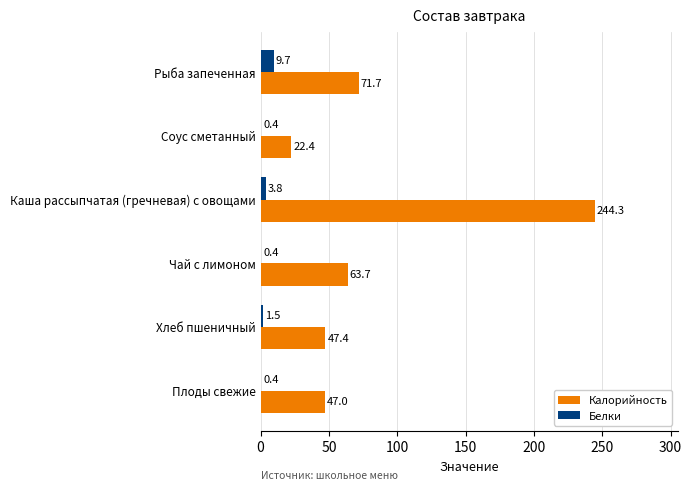

At which label is Белки closest to 5?

Каша рассыпчатая (гречневая) с овощами